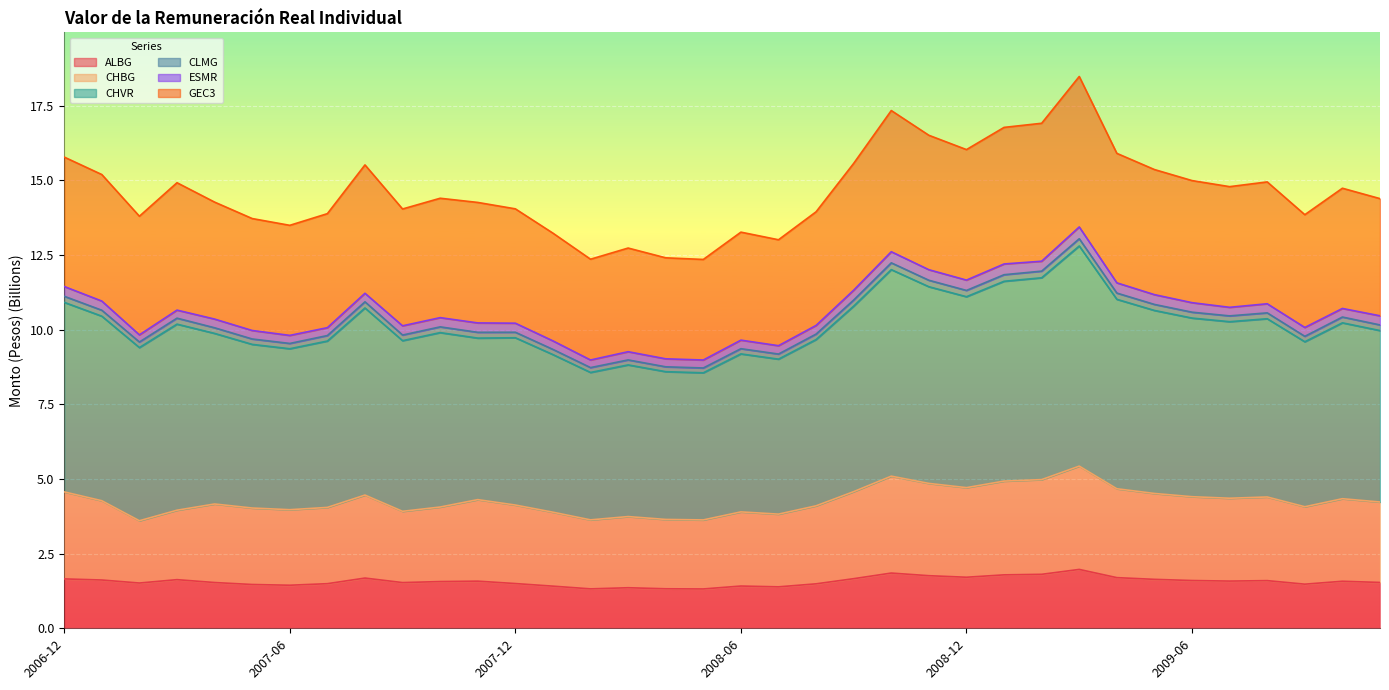

How many data points does each series have?

36